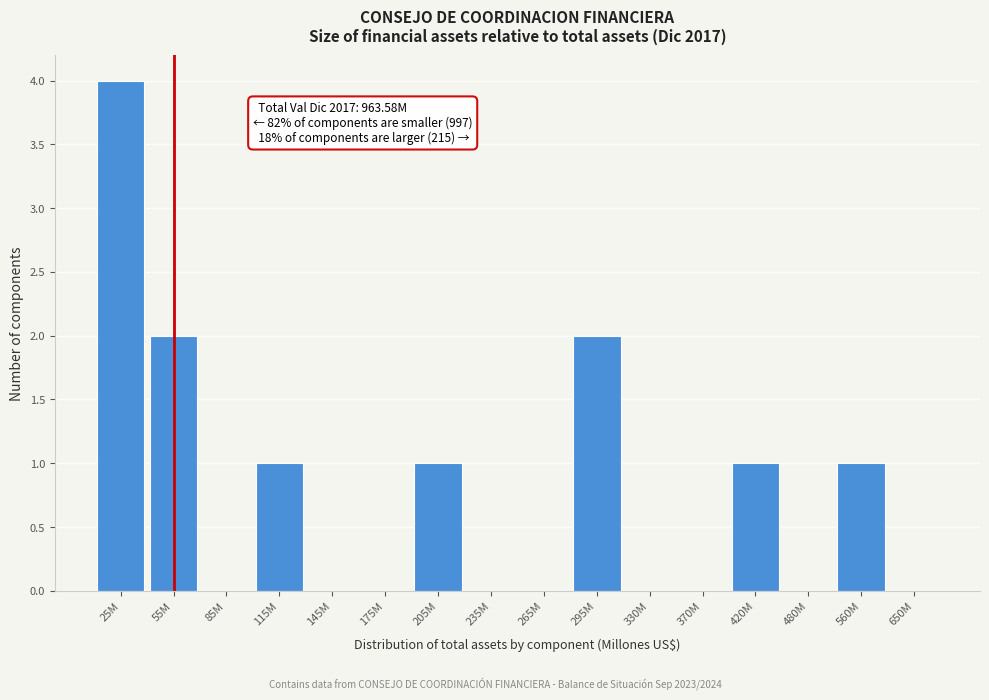

Reading right to left, transcribe all the data shown in this chart.

650M=0	560M=1	480M=0	420M=1	370M=0	330M=0	295M=2	265M=0	235M=0	205M=1	175M=0	145M=0	115M=1	85M=0	55M=2	25M=4